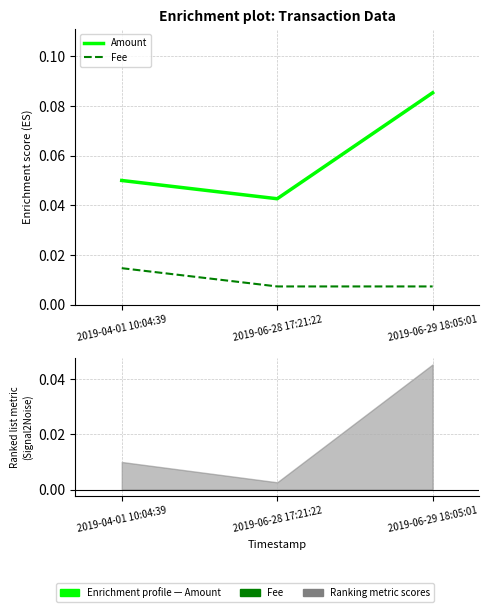

Does the chart have visible grid lines?

Yes